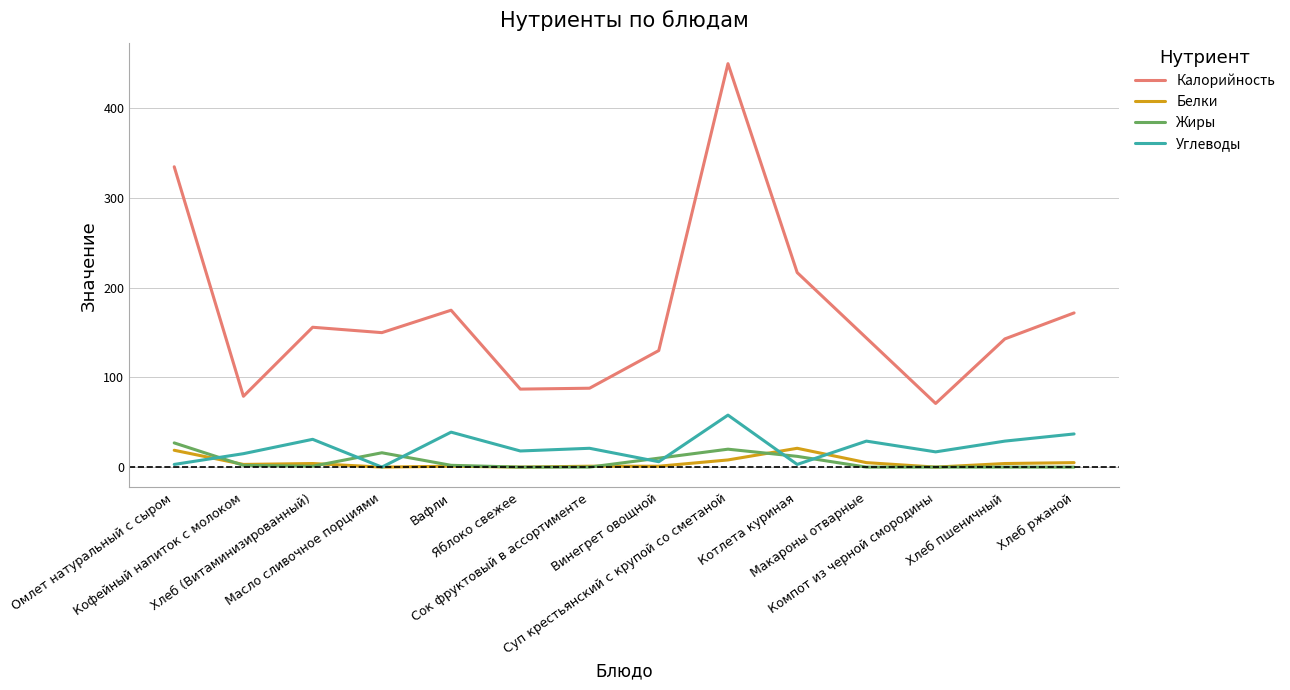

True or false: Белки and Калорийность cross at least once.

False